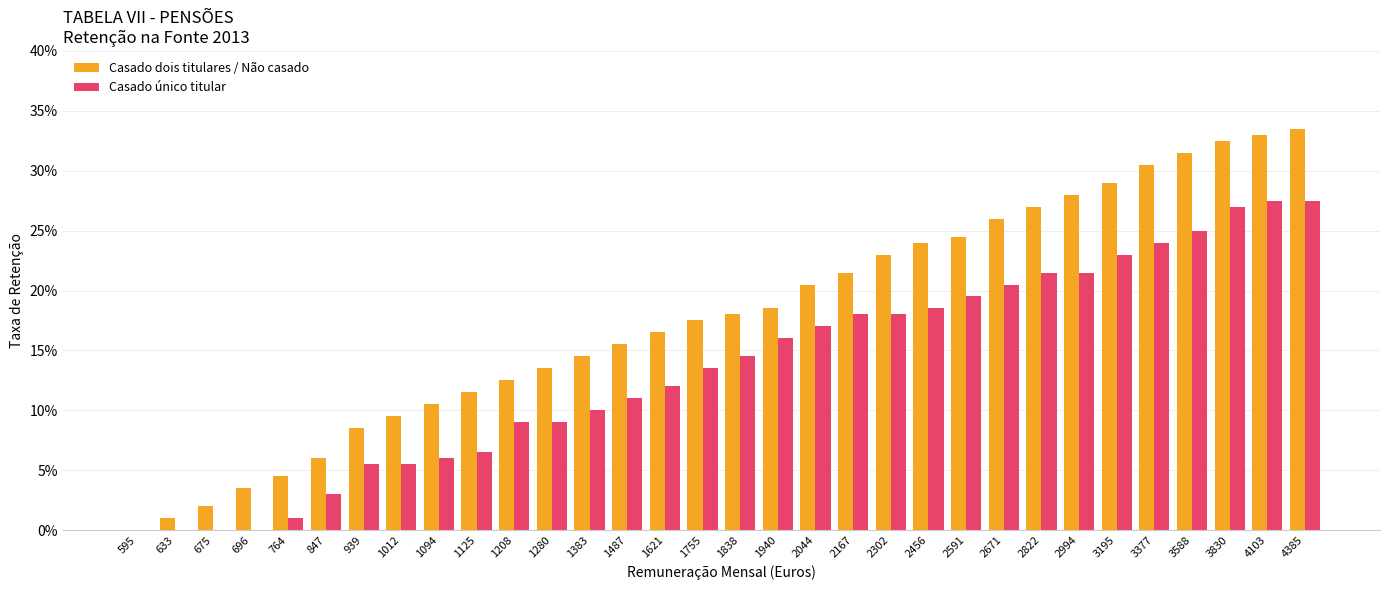

The value of Casado dois titulares / Não casado at 1094 is 0.1. True or false?

True